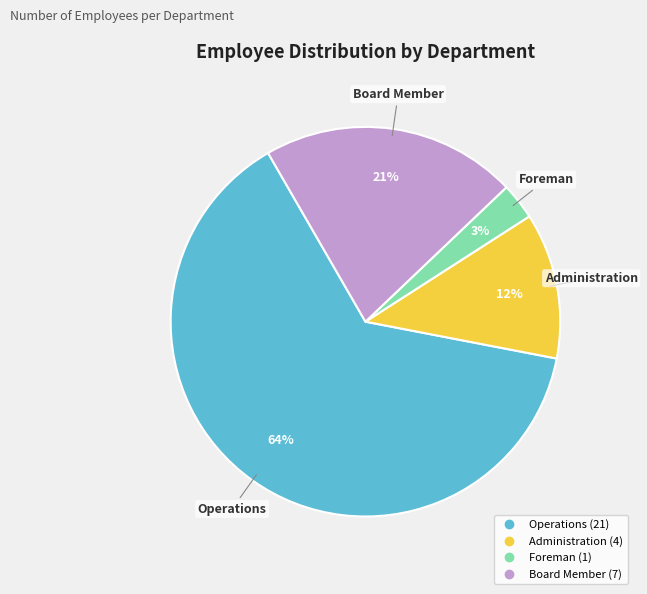

Which category accounts for the majority?

Operations